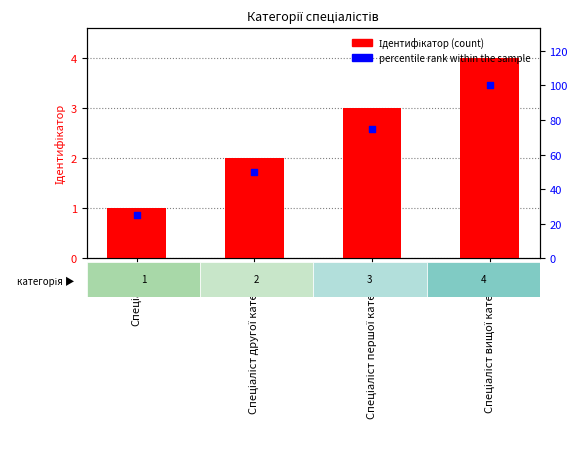

Which series contains the lowest Y value?

Ідентифікатор (count)